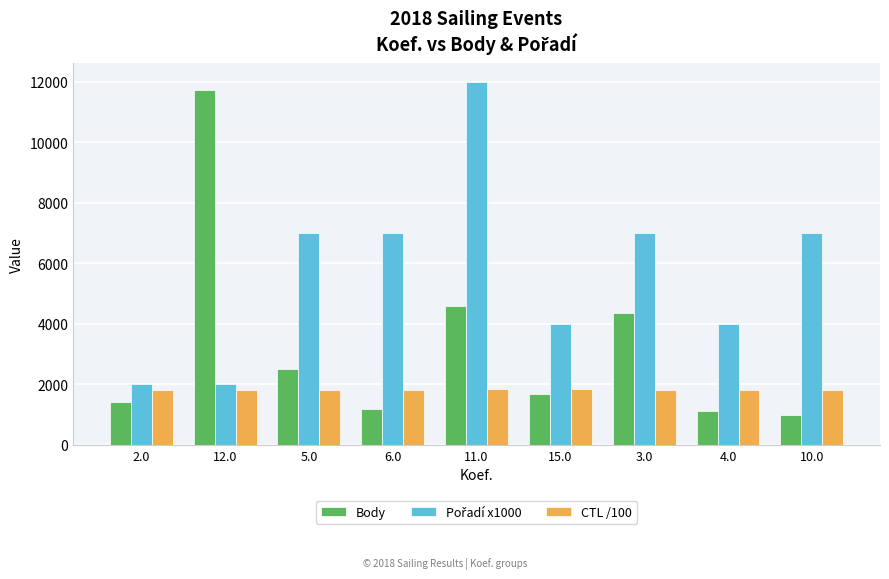

How many bars are there in each group?

3